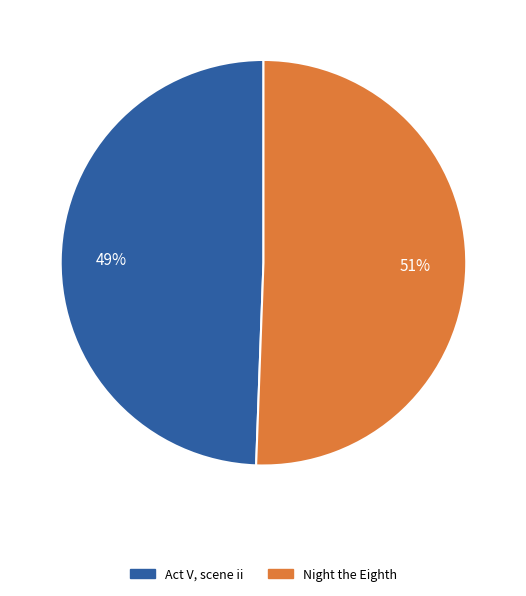

To the nearest percent, what percentage of the pie is Act V, scene ii?

49%